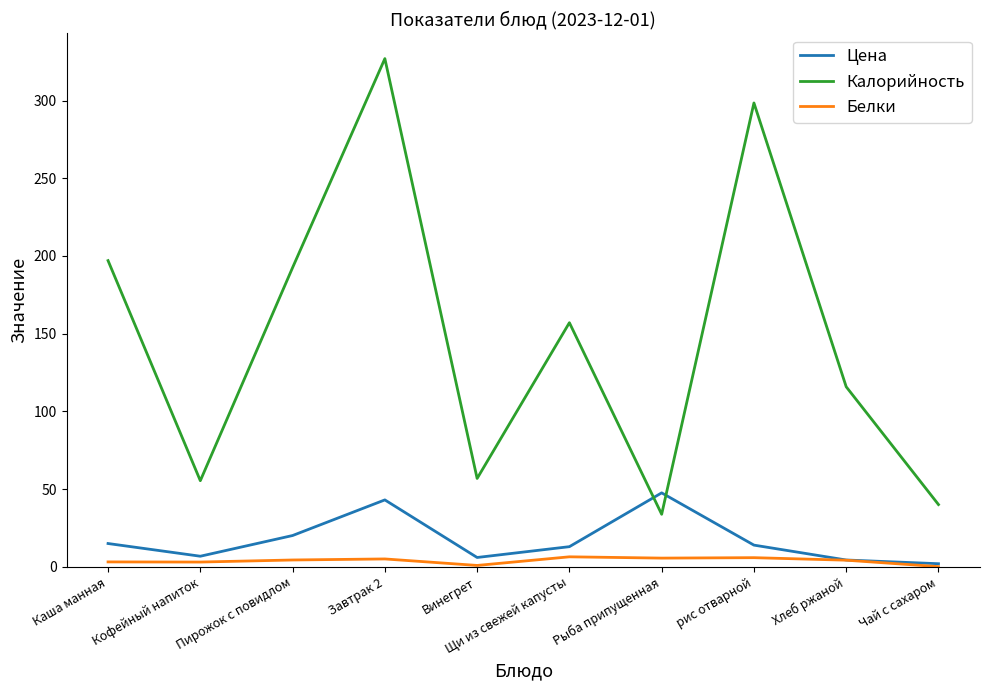

Where is Калорийность nearest to the value 180?

Пирожок с повидлом